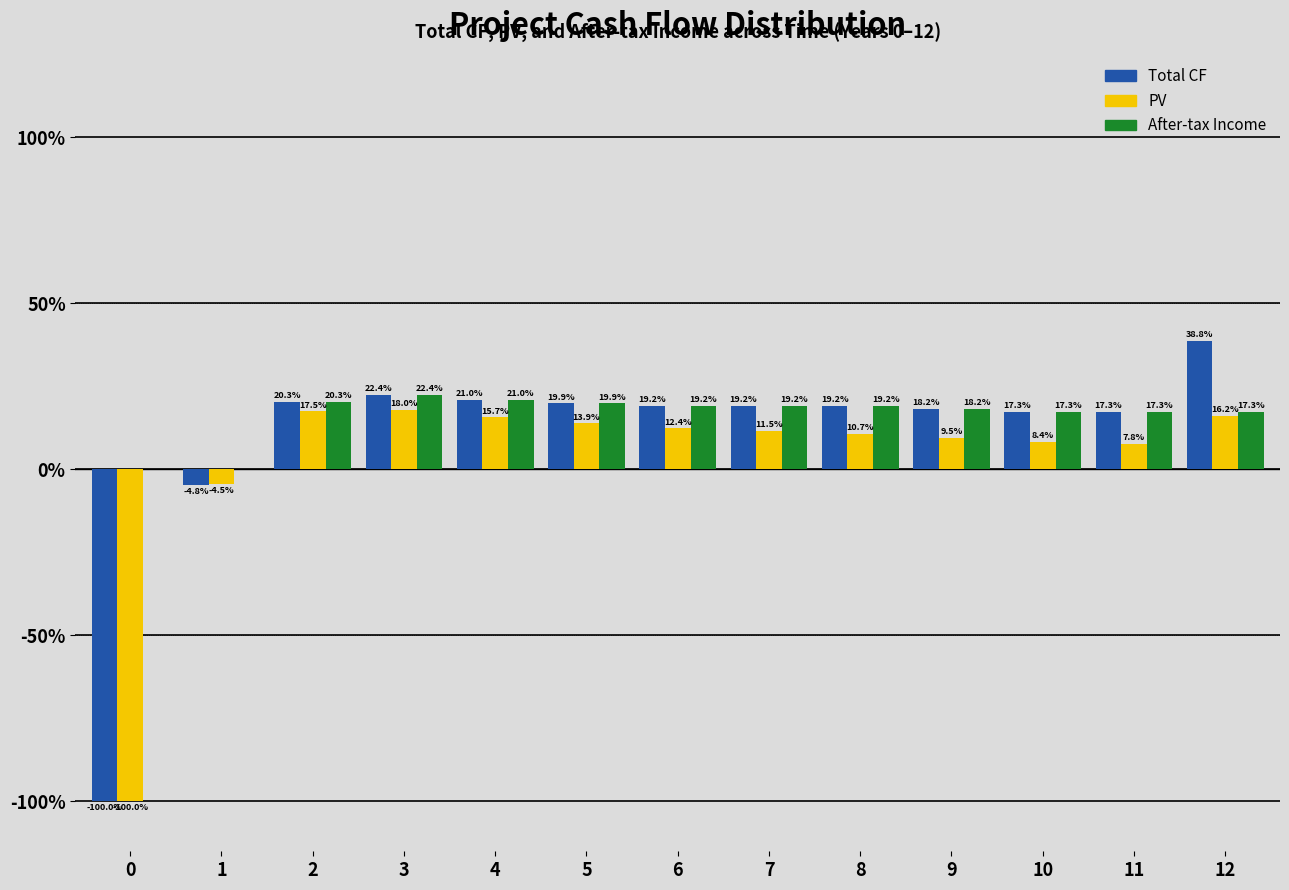

Reading left to right, extract all data points from this chart.

Total CF: 0=-100.0	1=-4.8	2=20.3	3=22.4	4=21.0	5=19.9	6=19.2	7=19.2	8=19.2	9=18.2	10=17.3	11=17.3	12=38.8
PV: 0=-100.0	1=-4.5	2=17.5	3=18.0	4=15.7	5=13.9	6=12.4	7=11.5	8=10.7	9=9.5	10=8.4	11=7.8	12=16.2
After-tax Income: 0=0.0	1=0.0	2=20.3	3=22.4	4=21.0	5=19.9	6=19.2	7=19.2	8=19.2	9=18.2	10=17.3	11=17.3	12=17.3